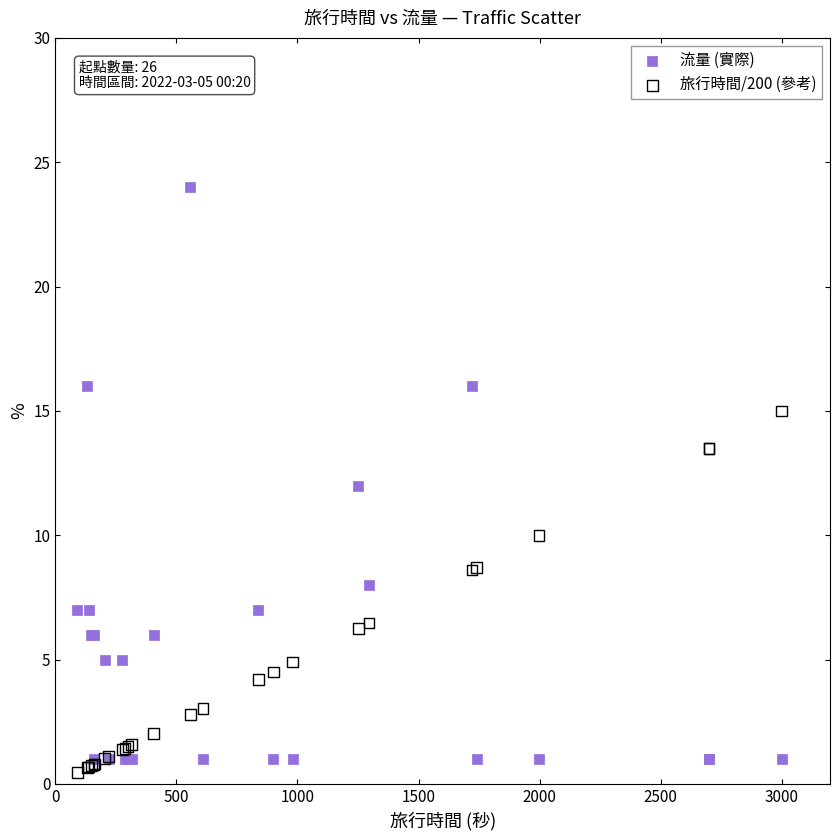

Which series contains the highest Y value?

流量 (實際)